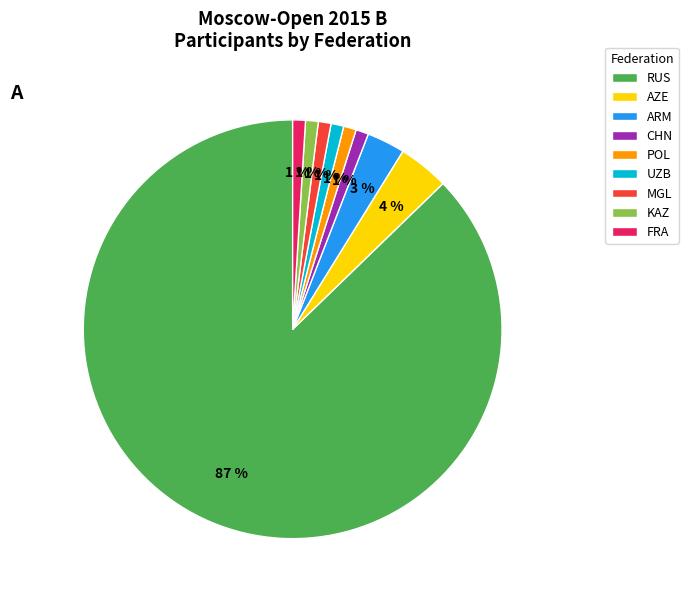

Which slice is the largest?

RUS